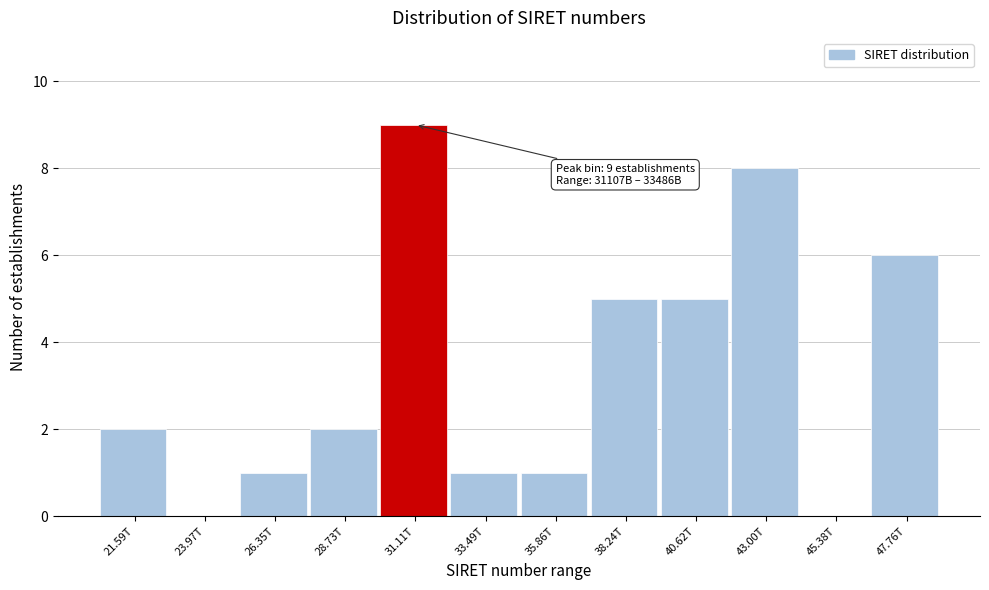

Reading left to right, transcribe all the data shown in this chart.

21.59T=2	23.97T=0	26.35T=1	28.73T=2	31.11T=9	33.49T=1	35.86T=1	38.24T=5	40.62T=5	43.00T=8	45.38T=0	47.76T=6